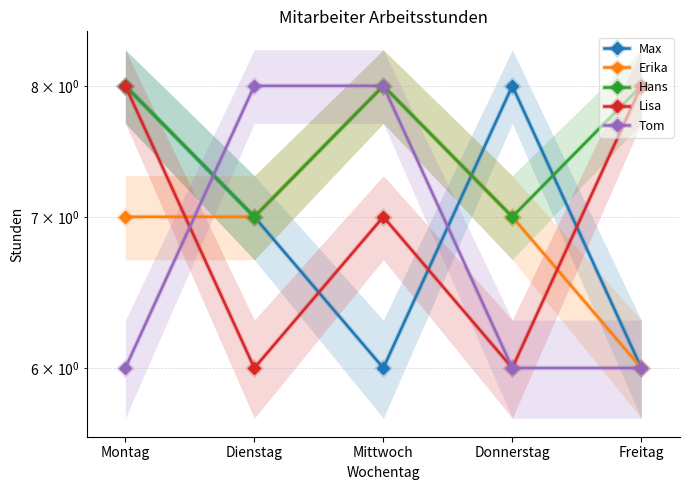

What is the label of the 2nd point from the left?

Dienstag